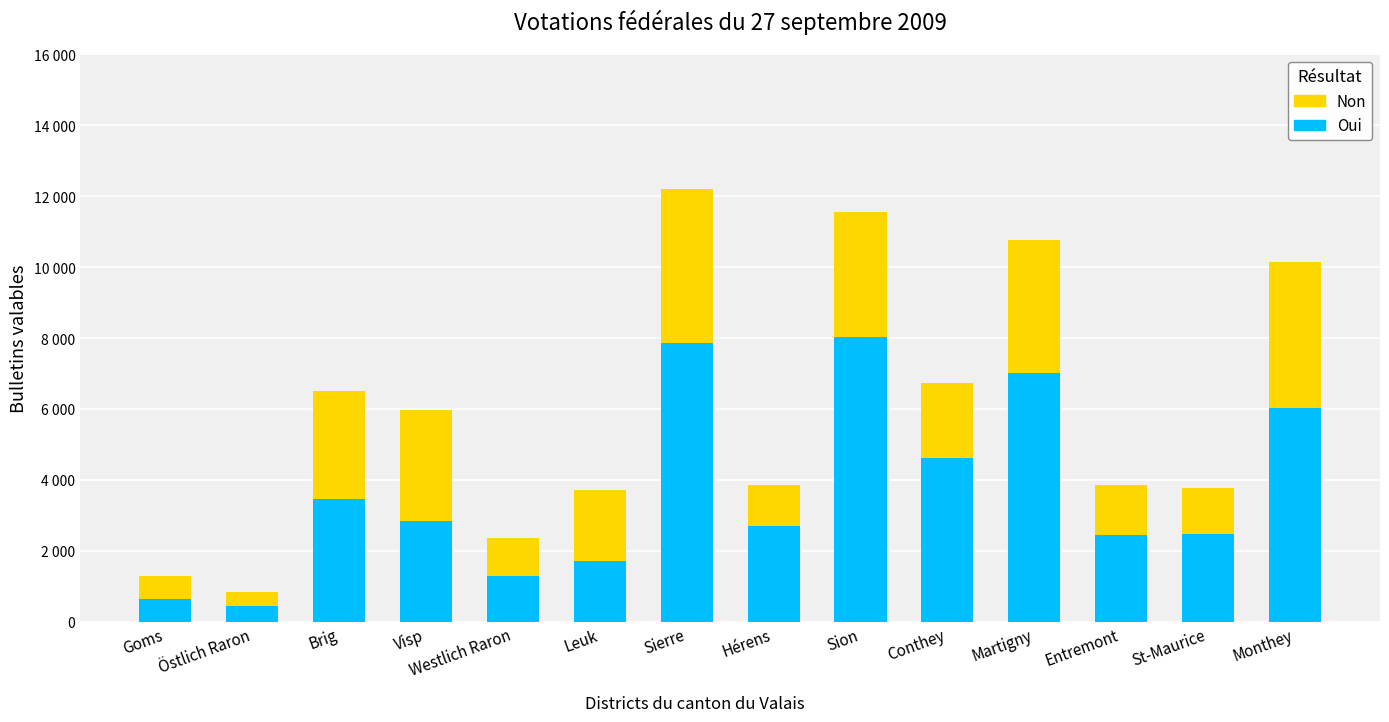

True or false: Non has a value of 1986 at Leuk.

True